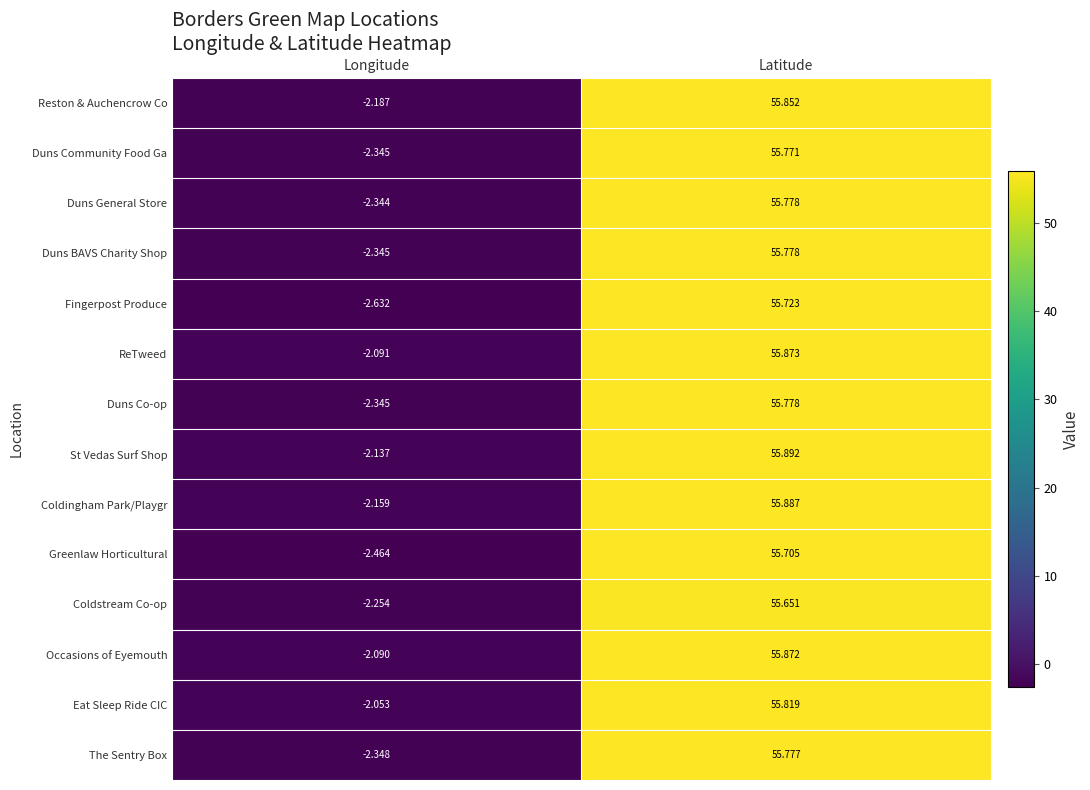

List the labels in order of Greenlaw Horticultural value, largest first.

Latitude, Longitude